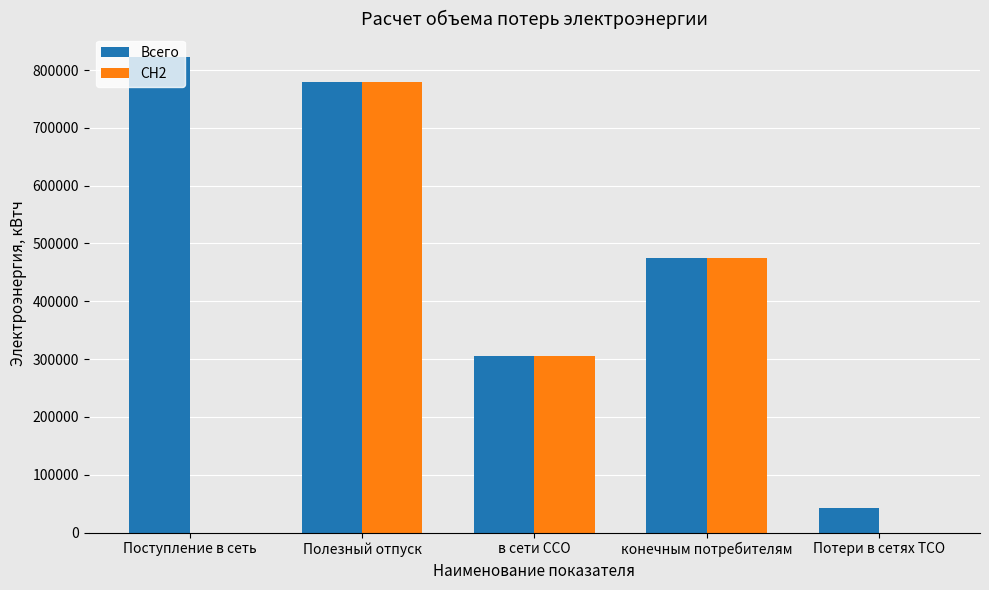

What is the highest value of the Всего series?

821975